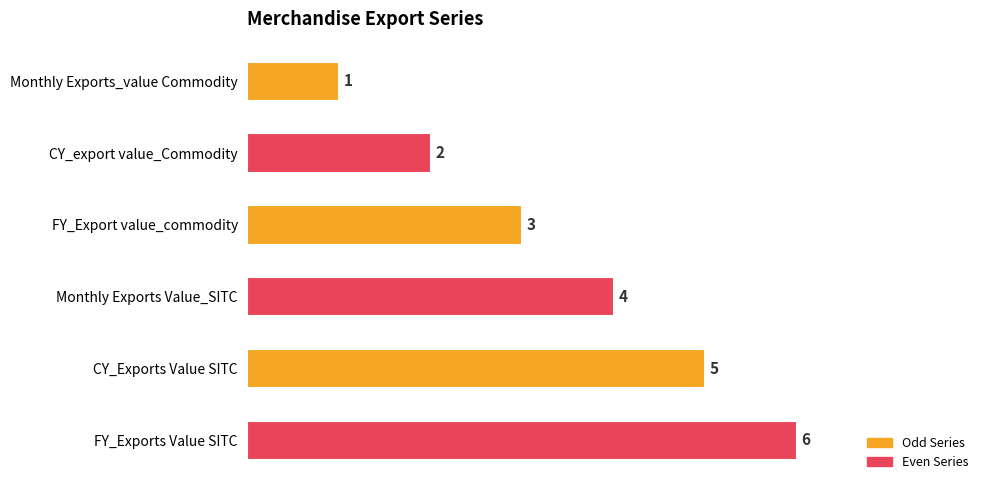

Is it true that the value at FY_Export value_commodity is 3?

True